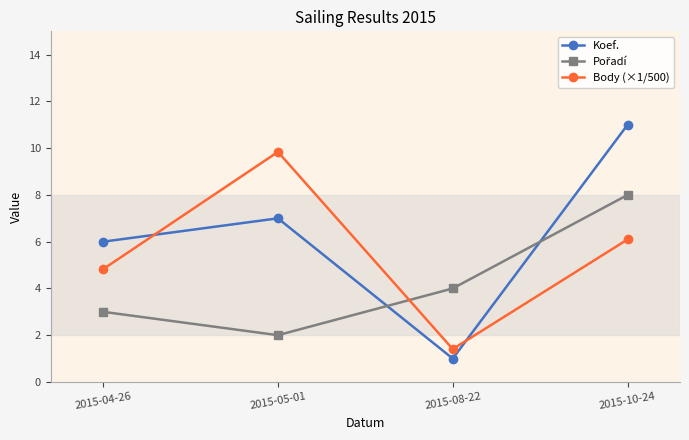

At which category is the sum across all series the highest?

2015-10-24